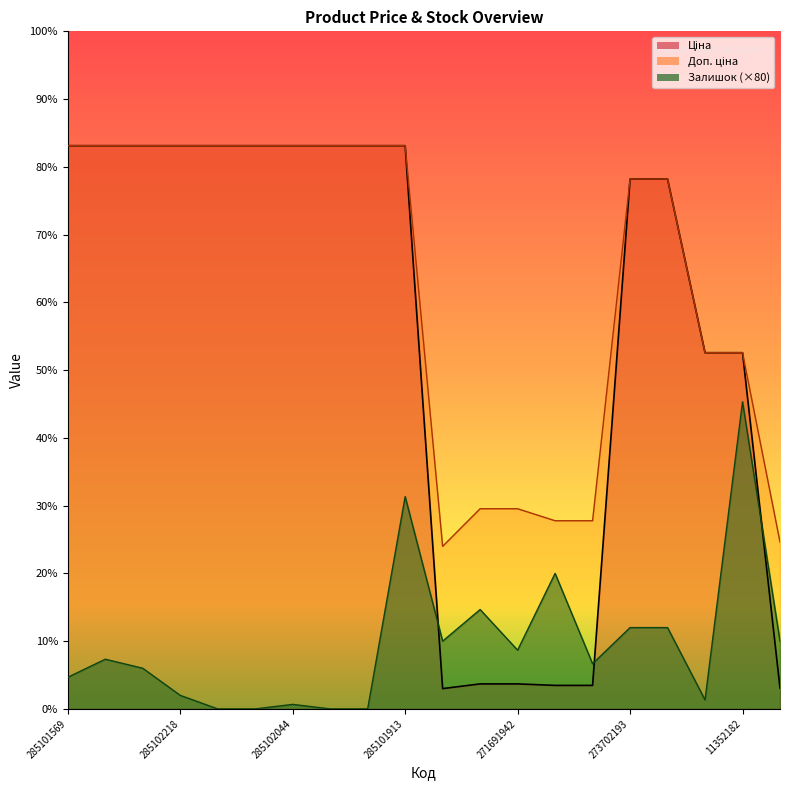

Rank the series at 285102216 from lowest to highest value.

Залишок, Ціна, Доп. ціна